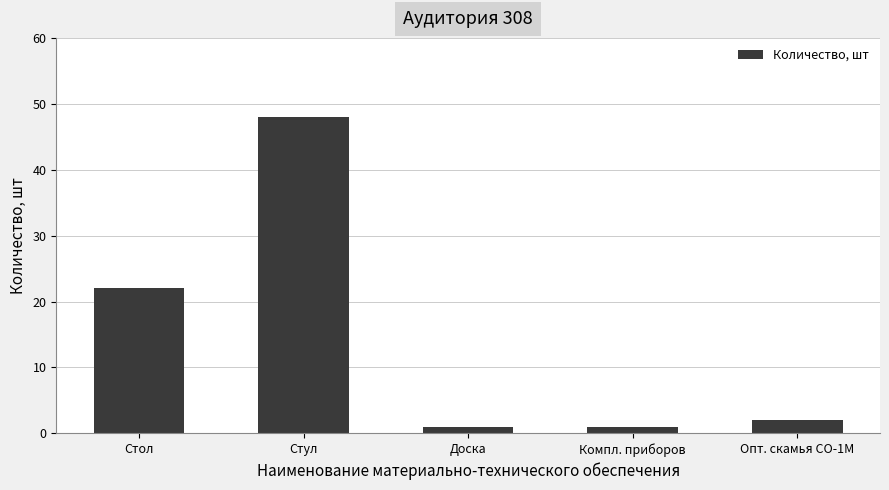

At which label is the value closest to 24?

Стол